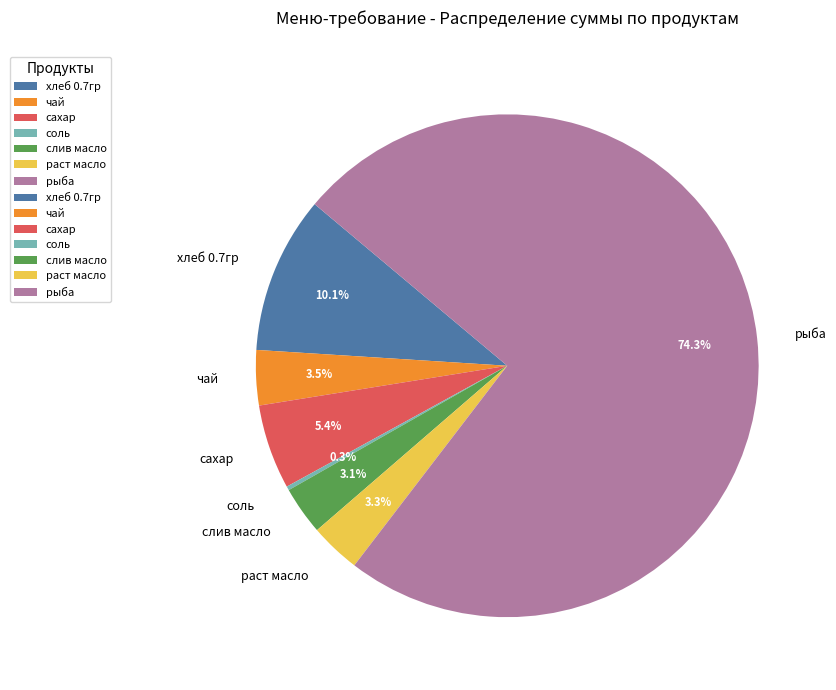

What percentage is NOT represented by сахар?

94.6%